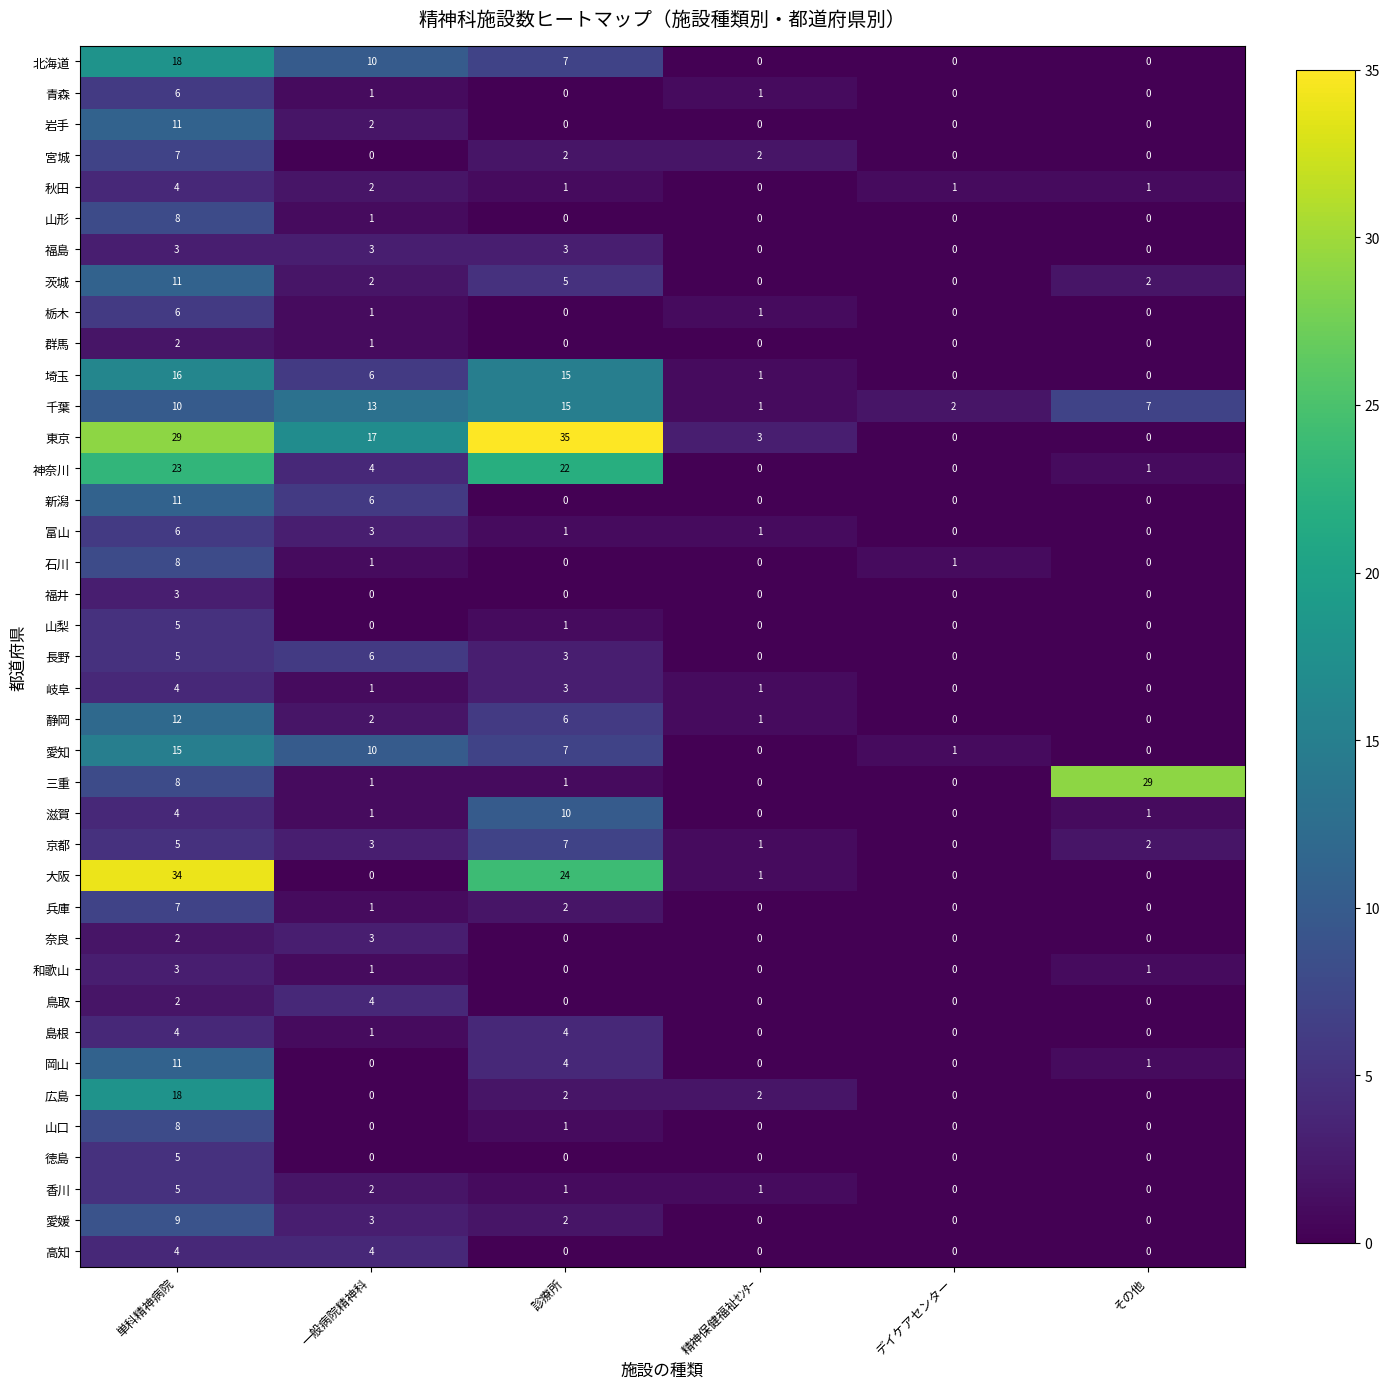

At how many categories does at least one series exceed 8?

4